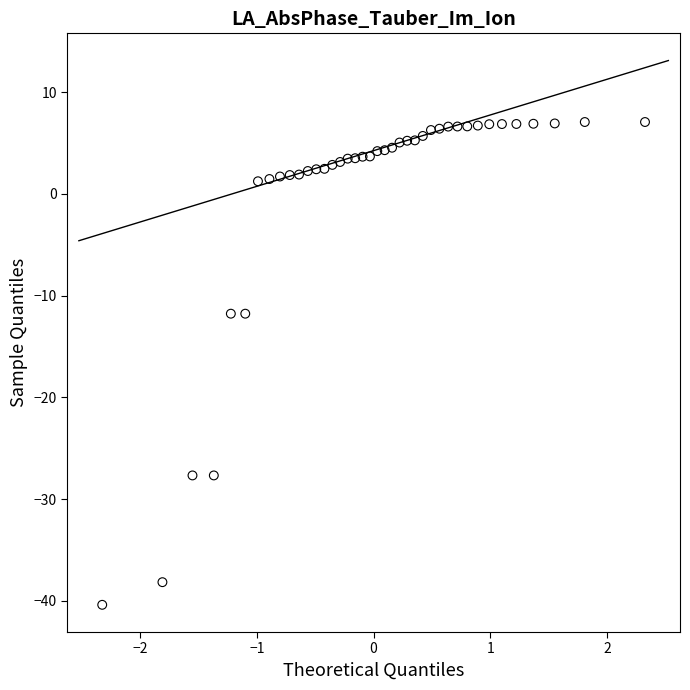

What is the range of Y values (max minus min)?

47.5